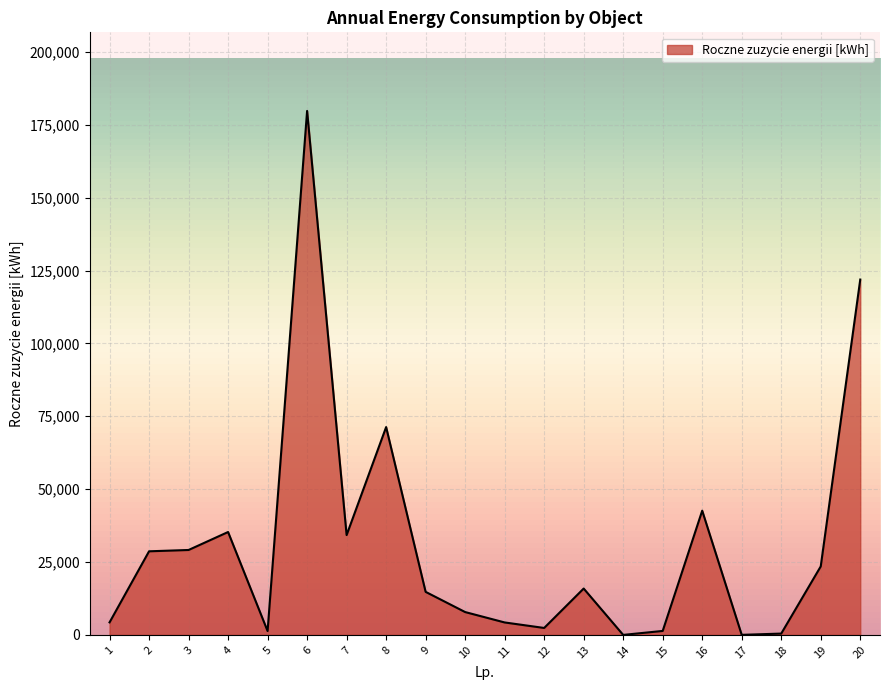

What is the sum of all values?

619029